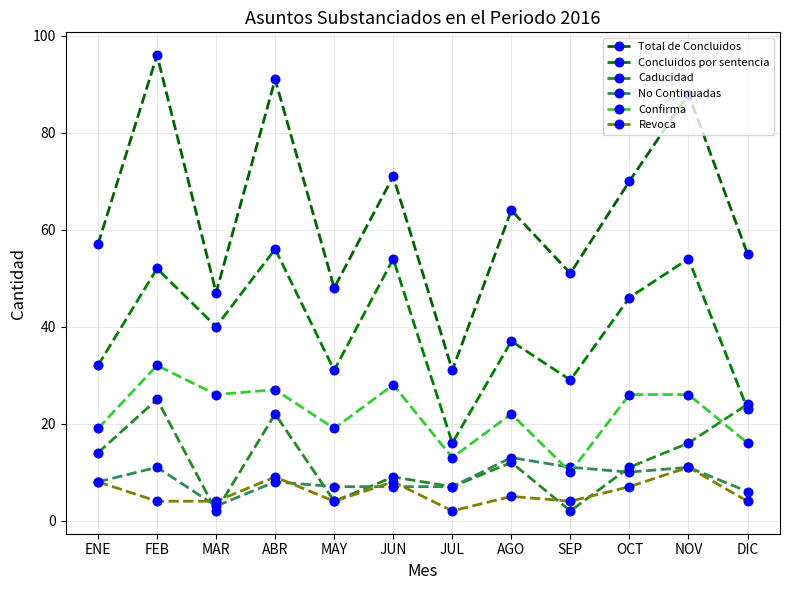

Rank the series at SEP from lowest to highest value.

Caducidad, Revoca, Confirma, No Continuadas, Concluidos por sentencia, Total de Concluidos